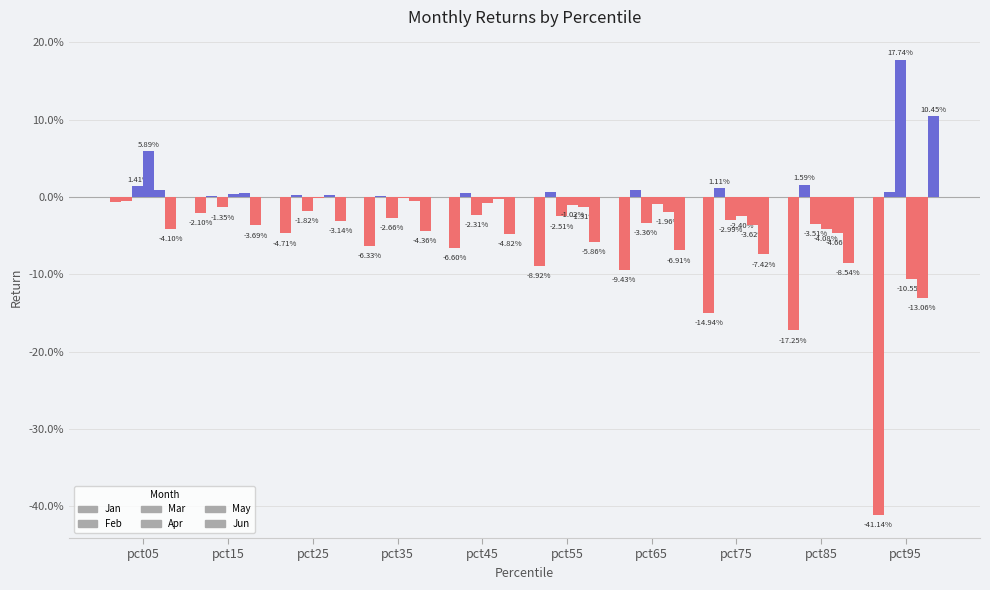

Reading left to right, what are all the values shown in this chart?

Jan: -0.0	-0.0	-0.0	-0.1	-0.1	-0.1	-0.1	-0.1	-0.2	-0.4
Feb: -0.0	0.0	0.0	0.0	0.0	0.0	0.0	0.0	0.0	0.0
Mar: 0.0	-0.0	-0.0	-0.0	-0.0	-0.0	-0.0	-0.0	-0.0	0.2
Apr: 0.1	0.0	-0.0	-0.0	-0.0	-0.0	-0.0	-0.0	-0.0	-0.1
May: 0.0	0.0	0.0	-0.0	-0.0	-0.0	-0.0	-0.0	-0.0	-0.1
Jun: -0.0	-0.0	-0.0	-0.0	-0.0	-0.1	-0.1	-0.1	-0.1	0.1